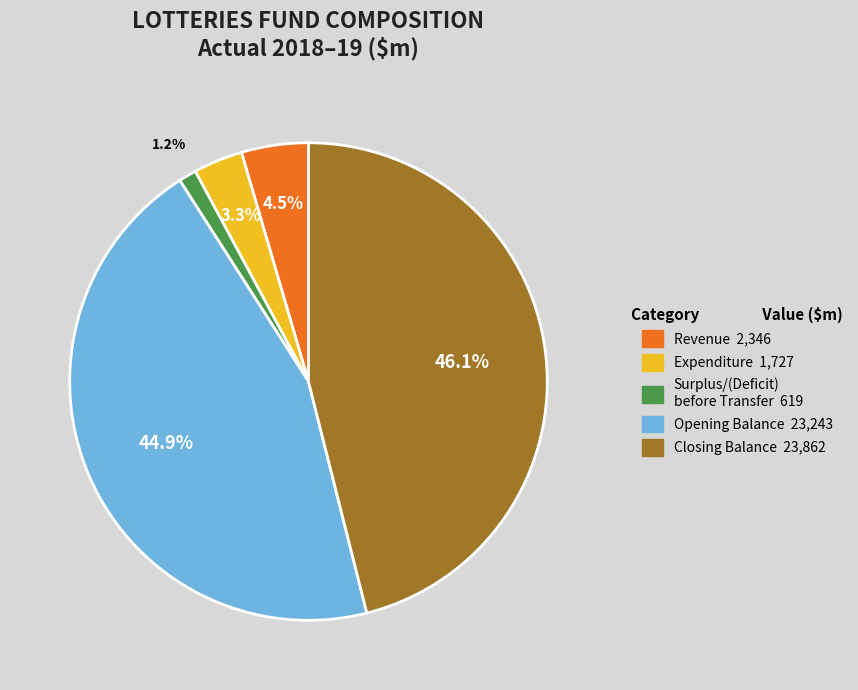

Is there any slice that represents more than half of the pie?

No